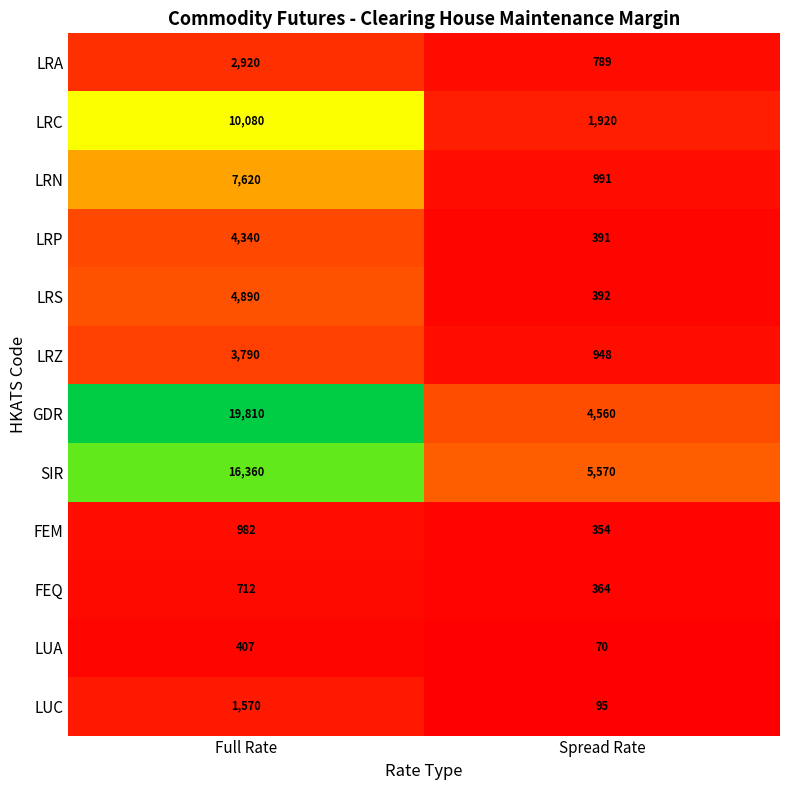

What is the difference between the highest and lowest values at Spread Rate?

5500